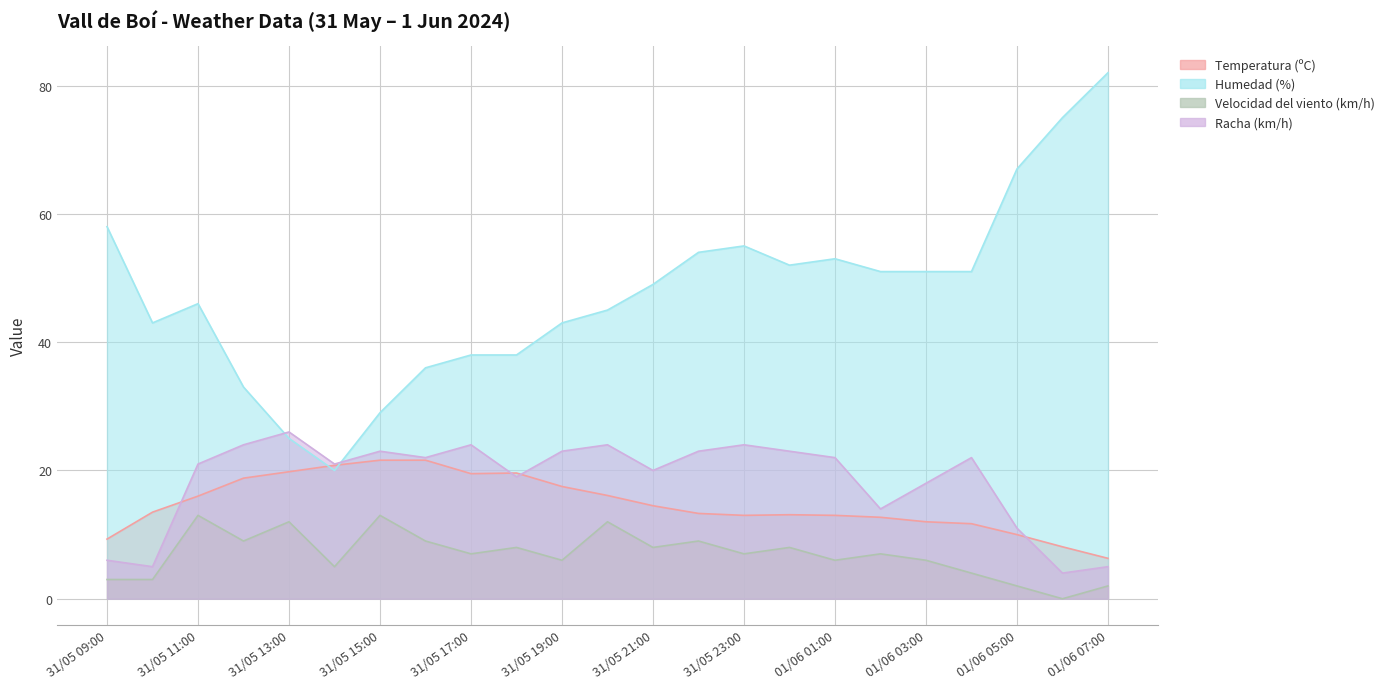

What is the difference between the second highest and minimum values in the Temperatura (ºC) series?

15.3